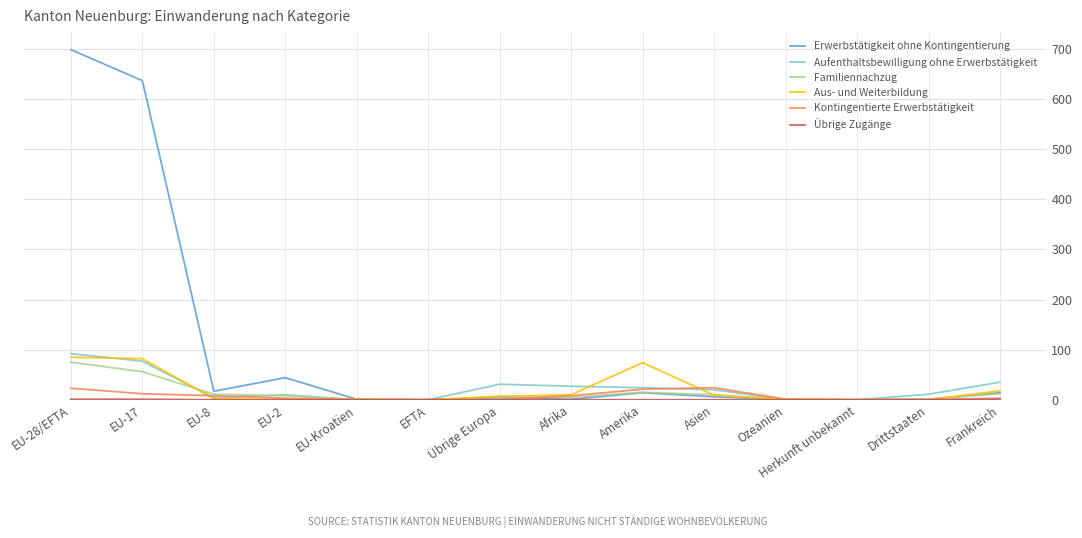

The value of Aufenthaltsbewilligung ohne Erwerbstätigkeit at Frankreich is 35. True or false?

True